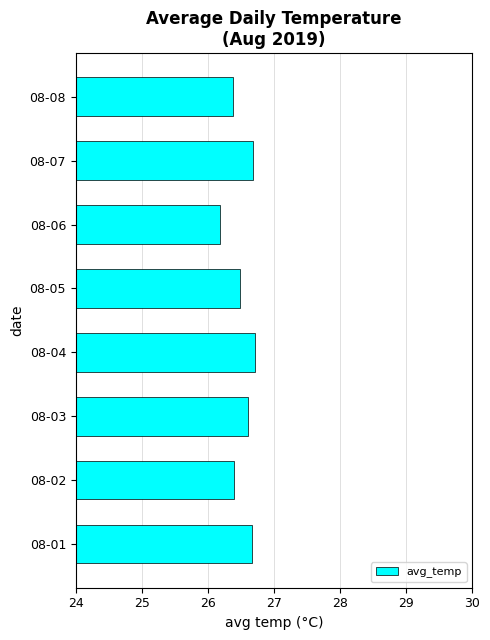

What is the difference between the second highest and second lowest values?

0.3